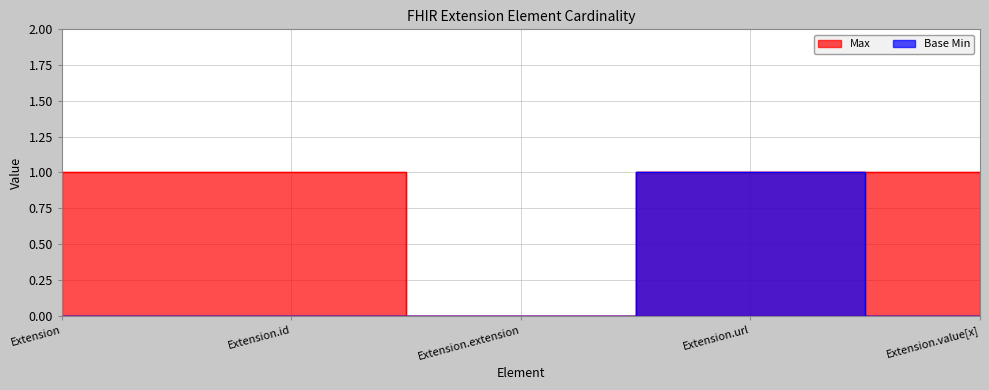

What is the difference between the highest and lowest values at Extension.value[x]?

1